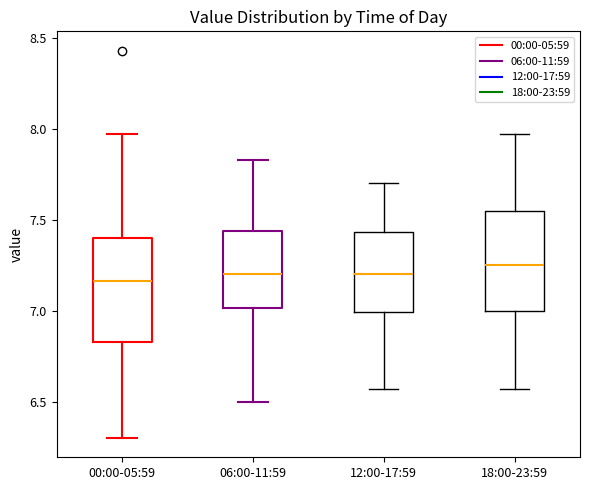

Reading left to right, read every box against the y-axis: the position of its median line, the range the box covers, and the ends of its whiskers. The values are not printed on the chart, so give them approximately, as read against the axis.

00:00-05:59: median 7.15, box 6.85 to 7.40, whiskers 6.30 to 7.95
06:00-11:59: median 7.20, box 7.00 to 7.45, whiskers 6.50 to 7.85
12:00-17:59: median 7.20, box 7.00 to 7.45, whiskers 6.55 to 7.70
18:00-23:59: median 7.25, box 7.00 to 7.55, whiskers 6.55 to 7.95